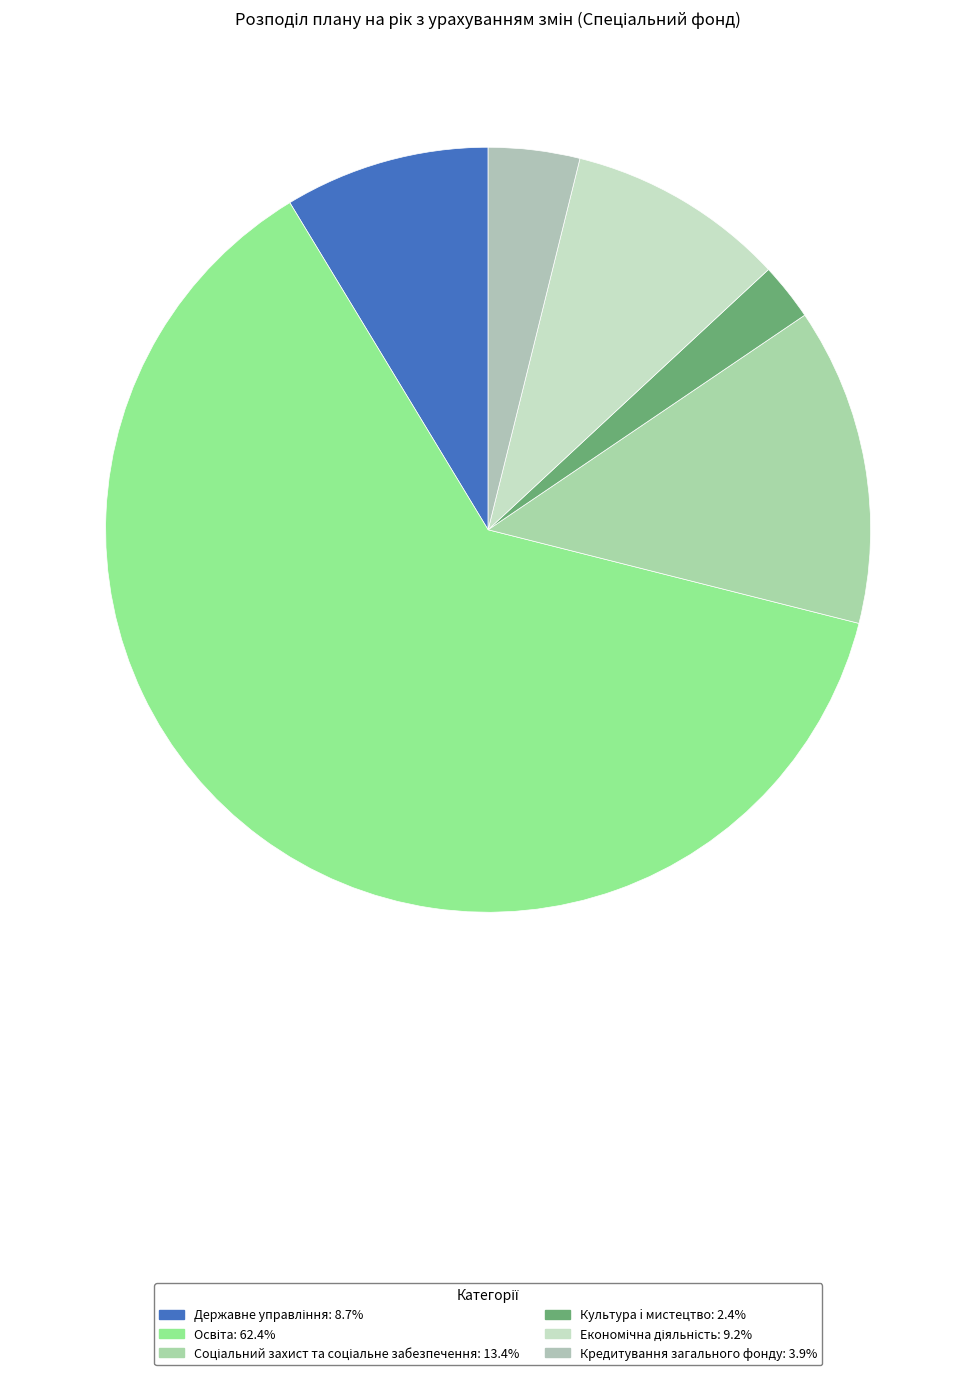

The Культура i мистецтво slice represents 10% of the pie. True or false?

False